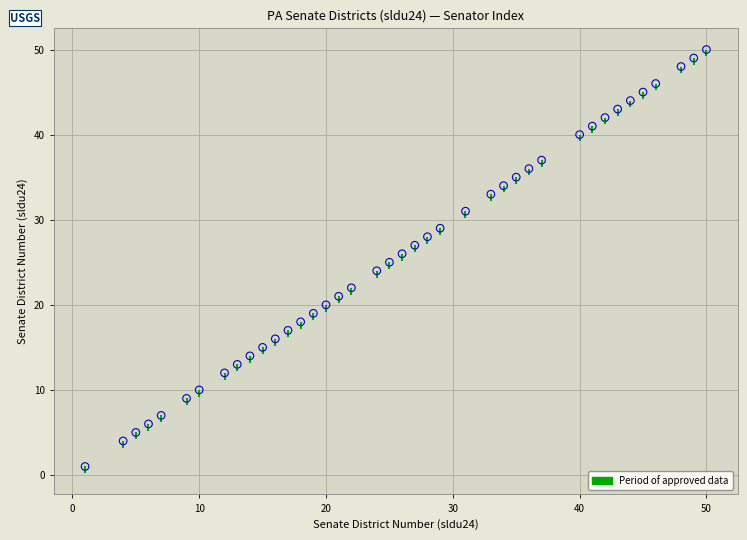

What is the range of Y values (max minus min)?

49